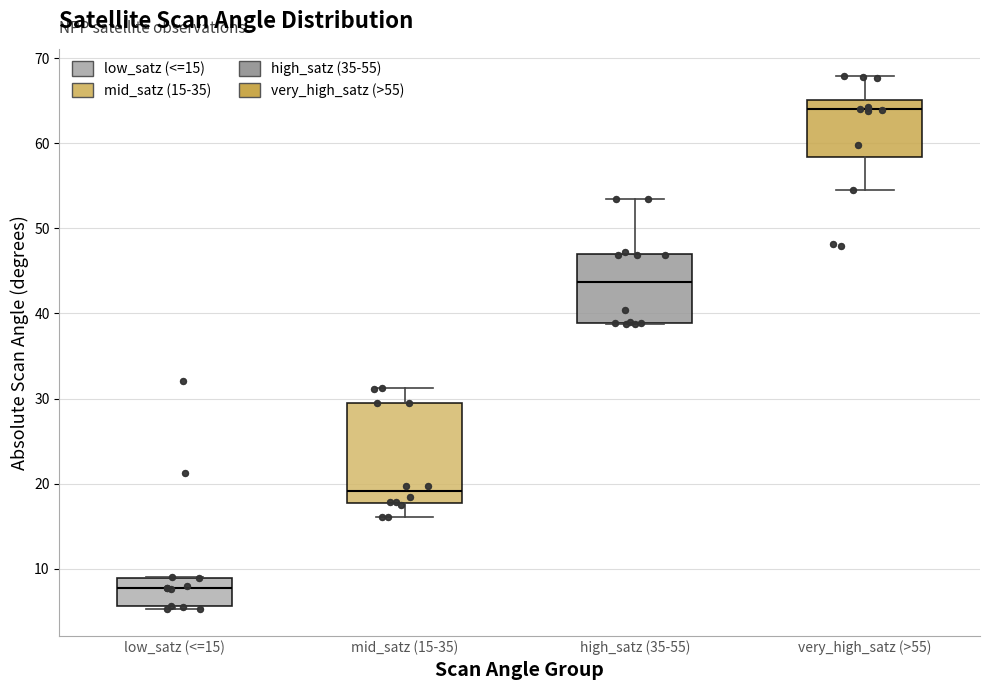

Comparing the boxes themselves (not the whiskers), which one is the tallest?

mid_satz (15-35)